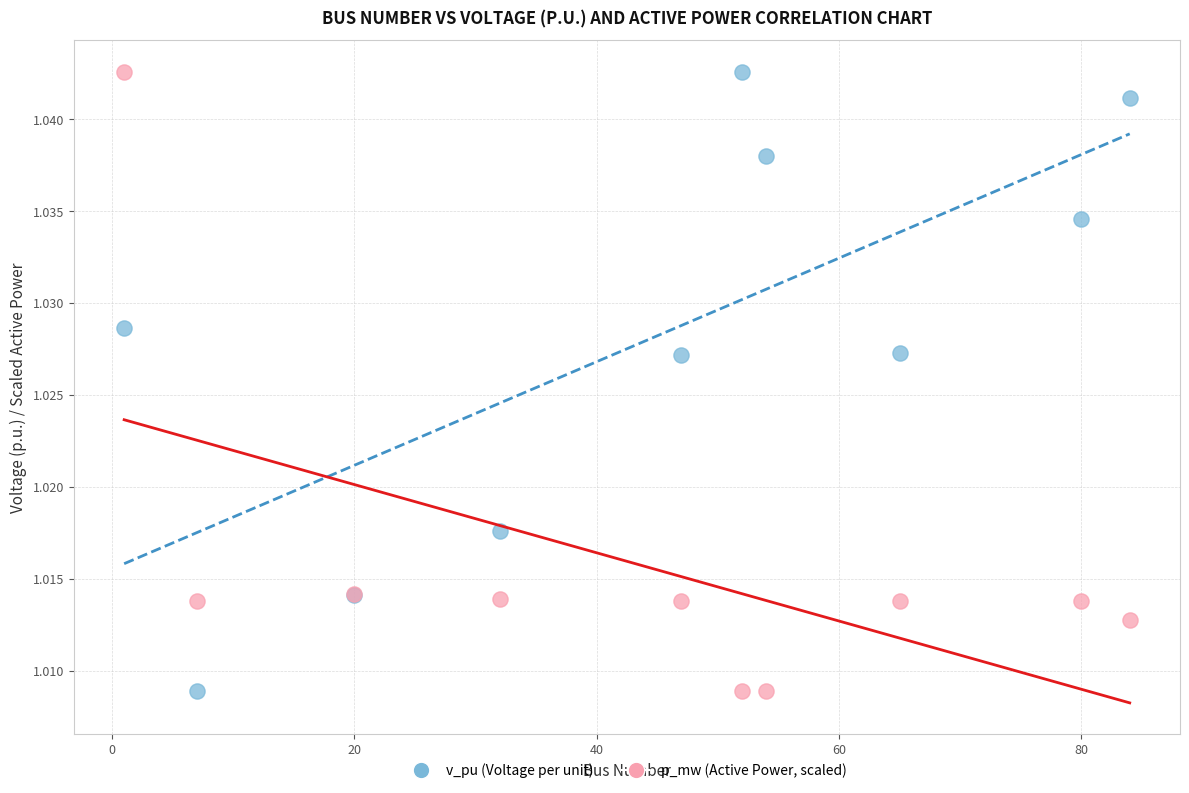

What is the X range (max minus min) for the scatter plot?

83.0